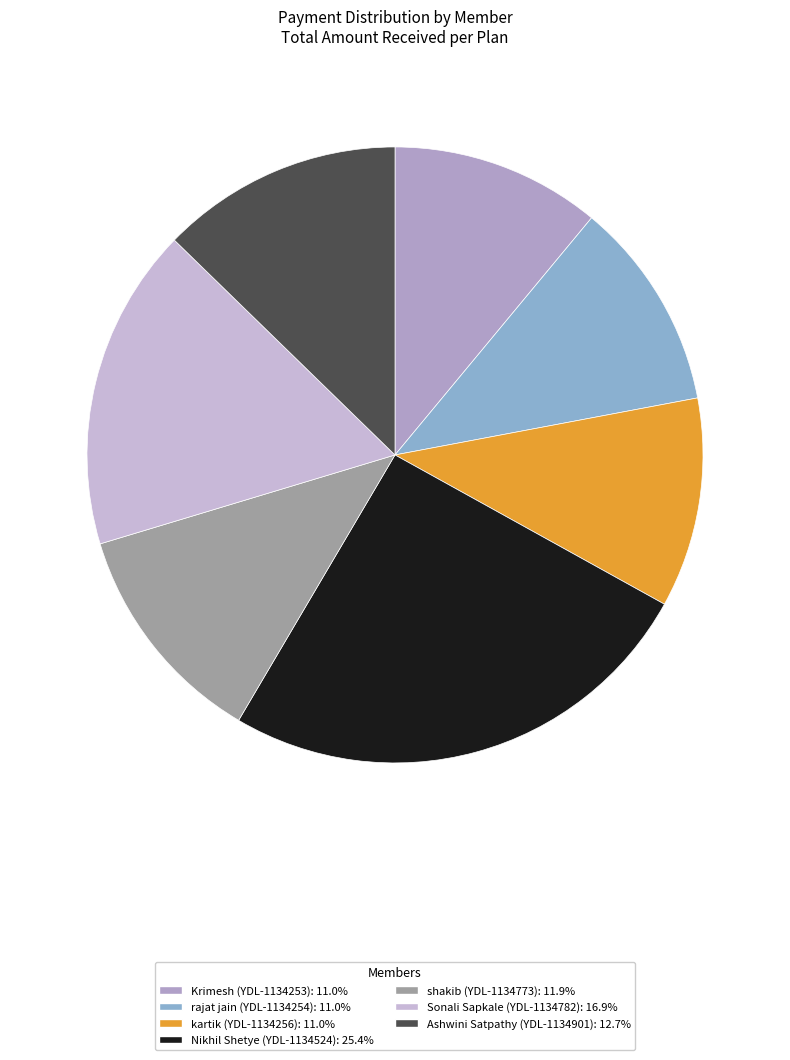

To the nearest percent, what is the difference between the largest and smallest slice percentages?

14%